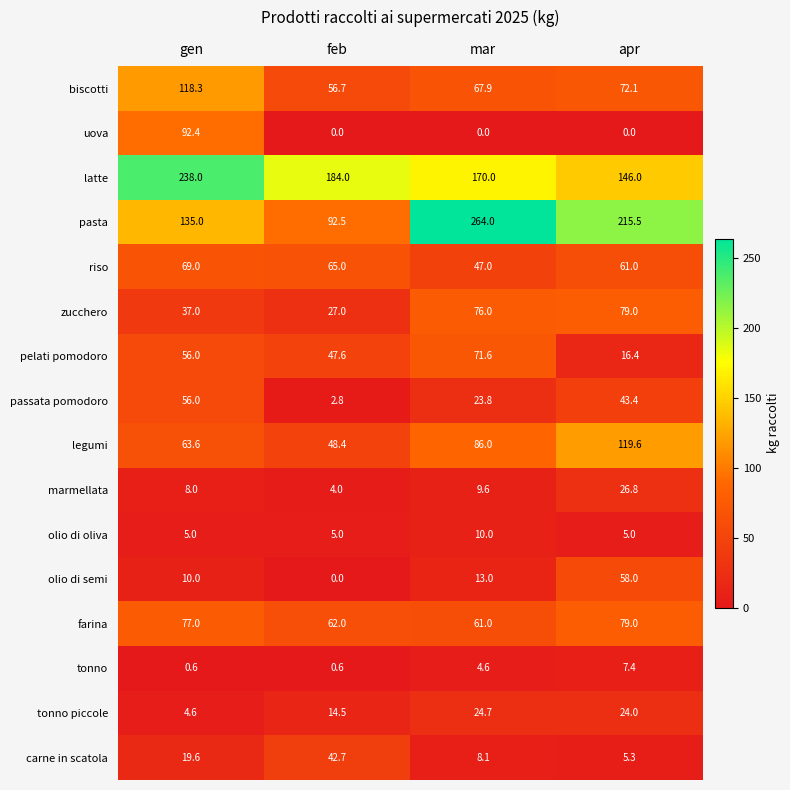

Count the pasta values in the range 135 to 264.

3